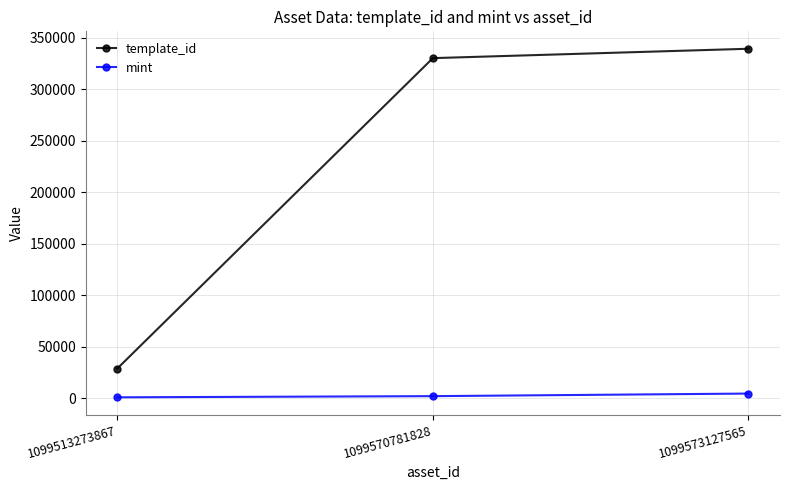

How many data points does each series have?

3